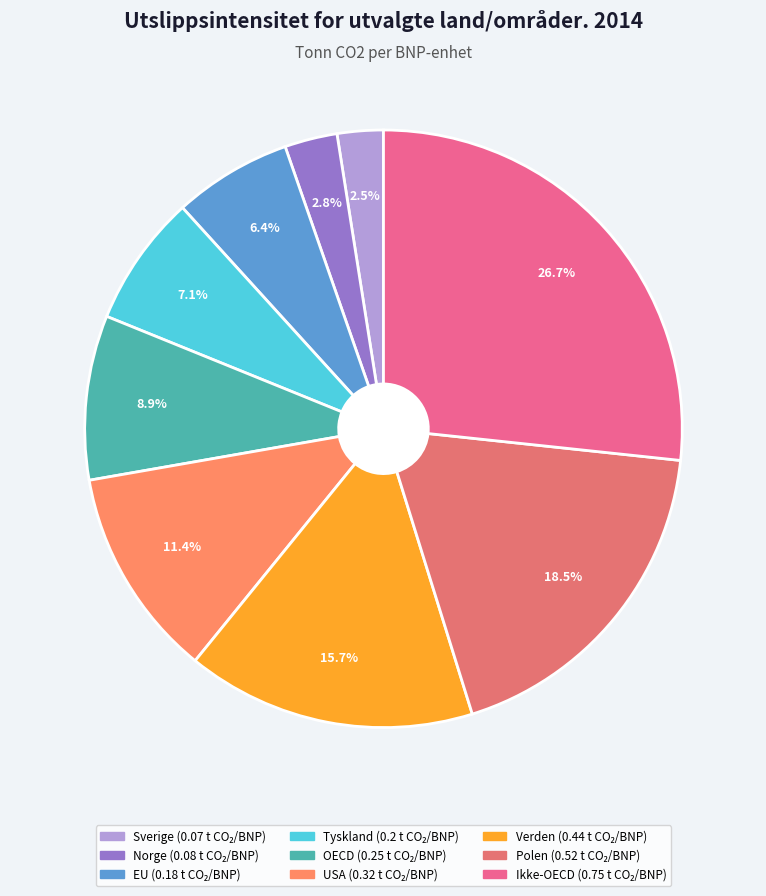

Is USA the majority of the pie?

No